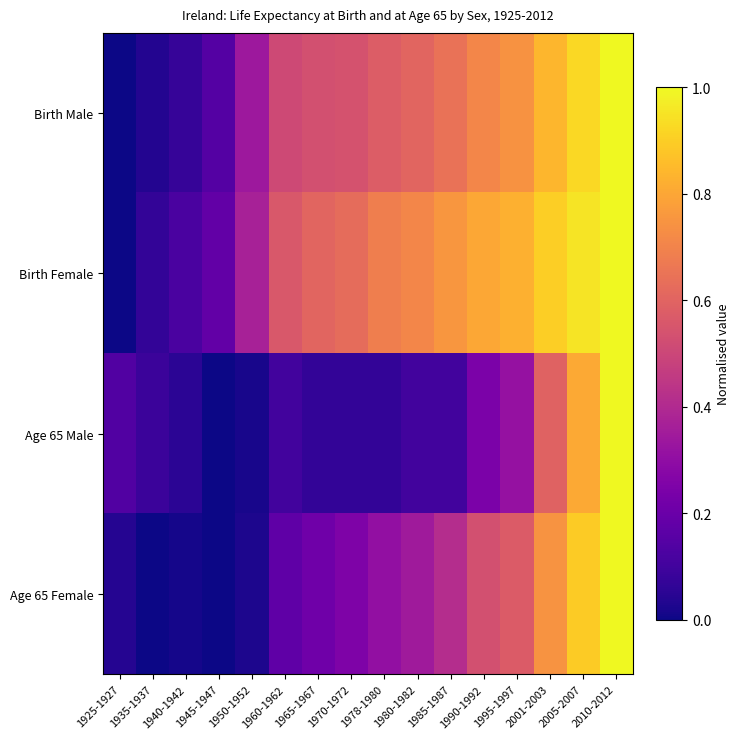

At how many categories does at least one series exceed 0?

16